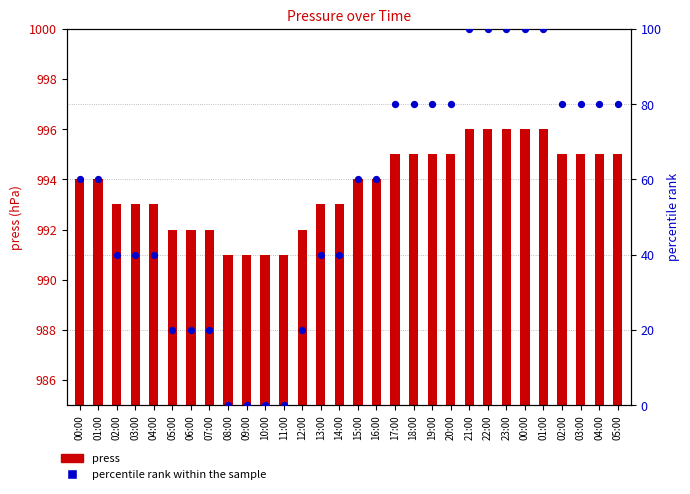

What are all the series names shown in the legend?

press, percentile rank within the sample